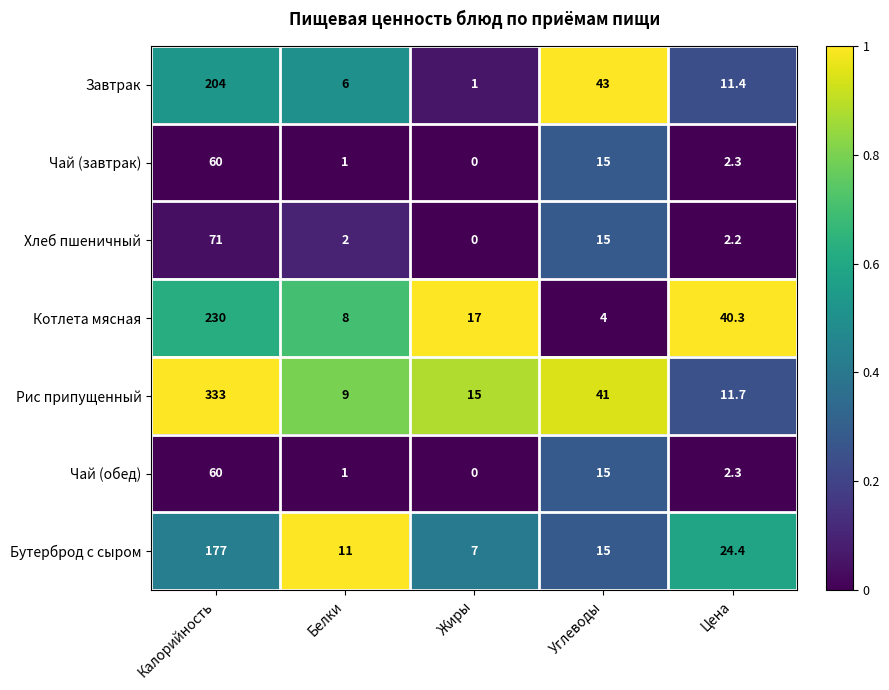

At how many categories does at least one series exceed 0?

5